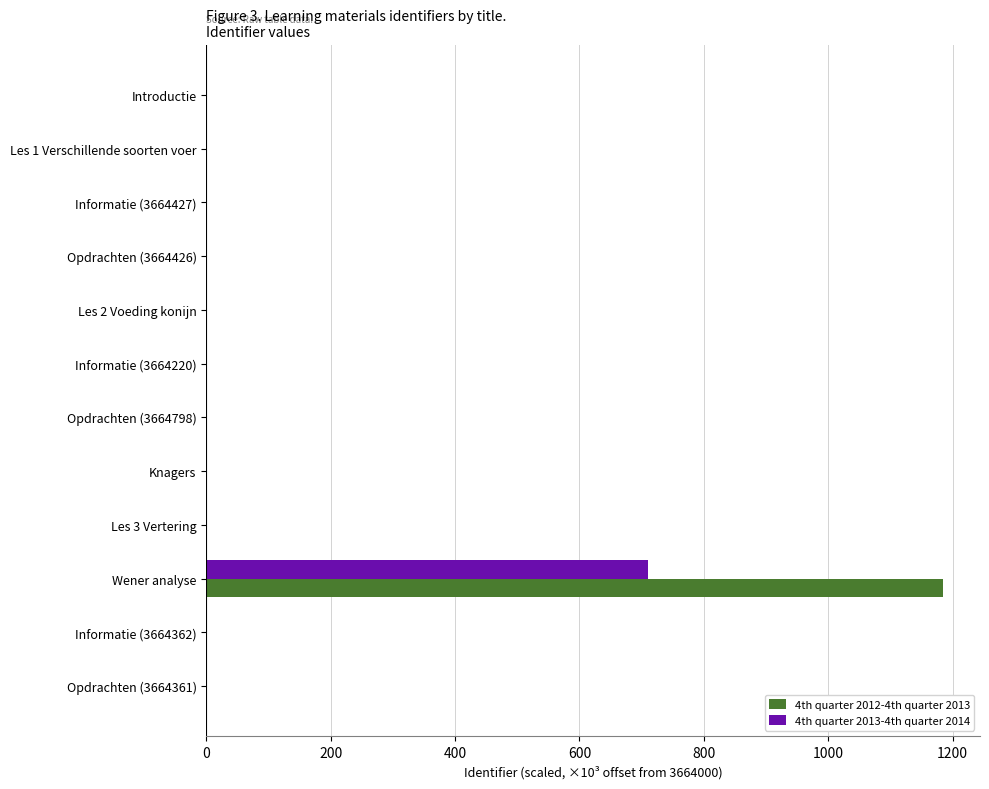

The 4th quarter 2012-4th quarter 2013 series shows 0.4 at Informatie (3664427). True or false?

True